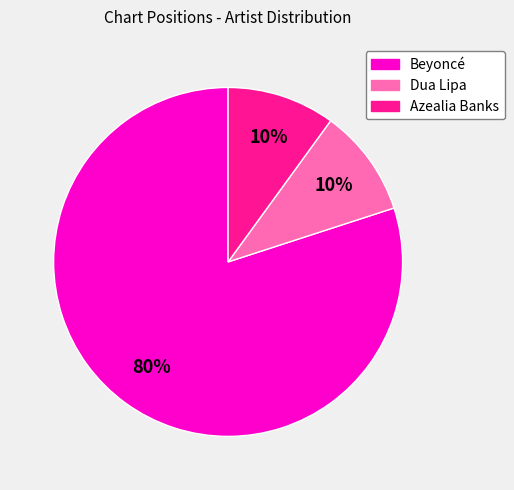

Is the sum of Azealia Banks and Dua Lipa greater than half?

No